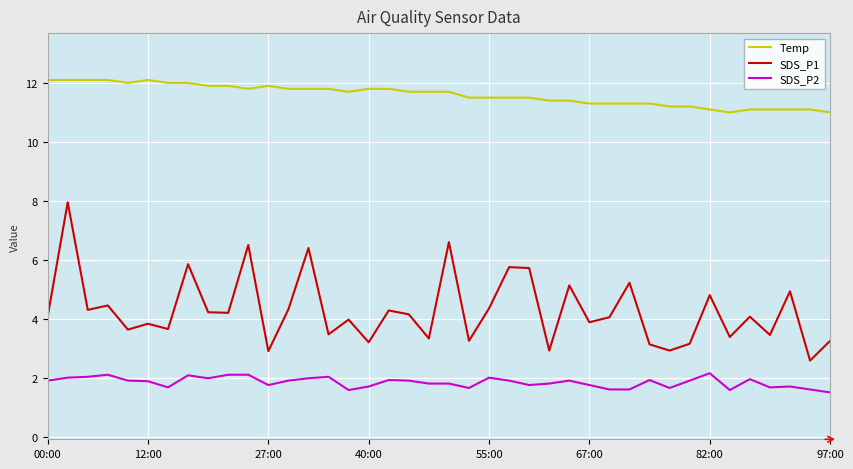

Rank the series by their average value, from lowest to highest.

SDS_P2, SDS_P1, Temp